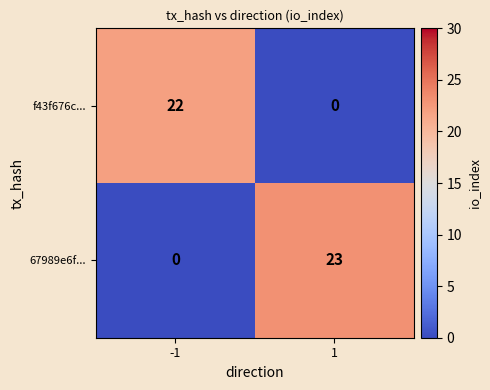

What is the spread (max minus min) of values at 1?

23